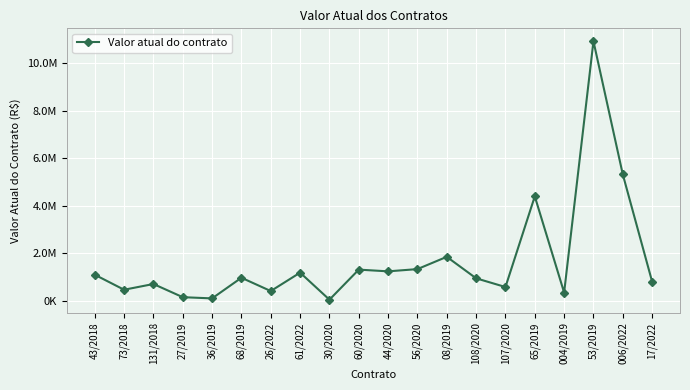

At which category does the data reach its first local peak?

131/2018